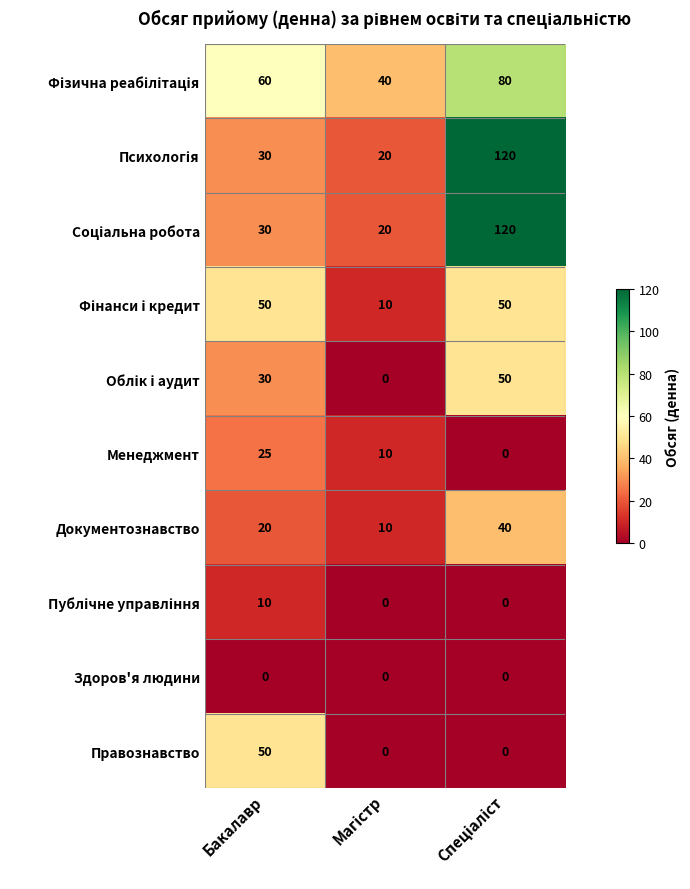

At which label does Менеджмент first exceed 10?

Бакалавр